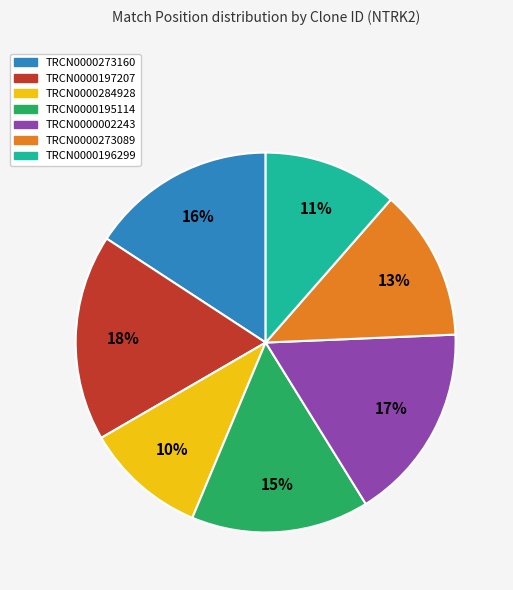

To the nearest percent, what is the combined percentage of TRCN0000002243 and TRCN0000273089?

30%